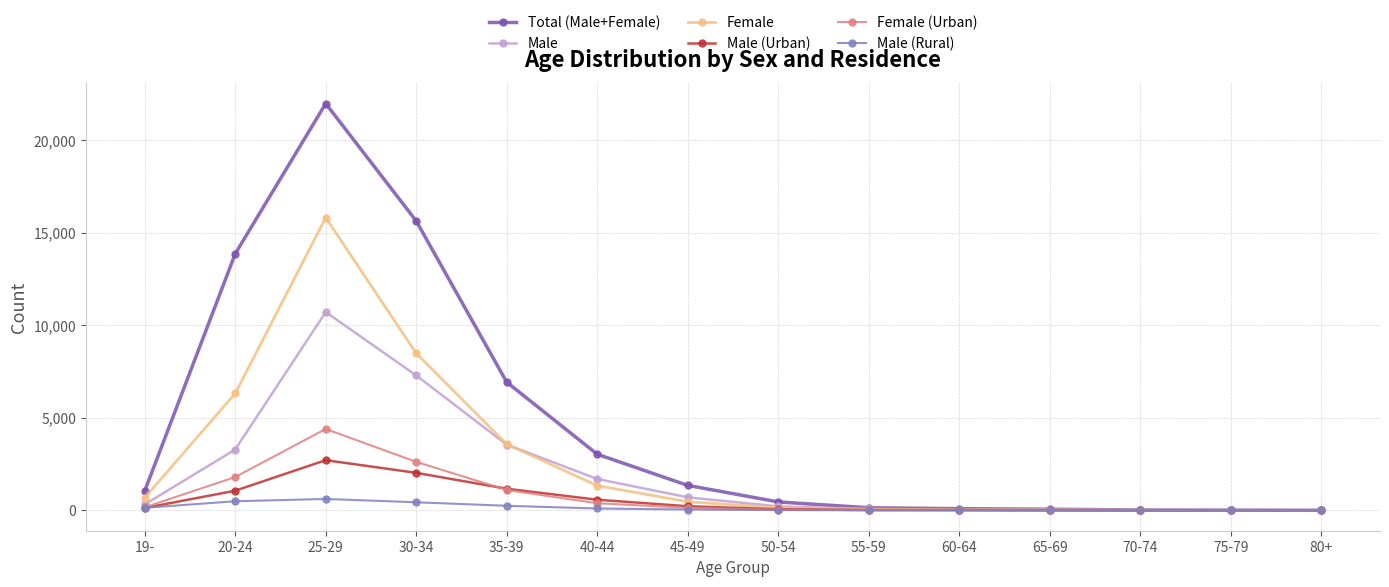

At which category does Total (Male+Female) reach its first local peak?

25-29